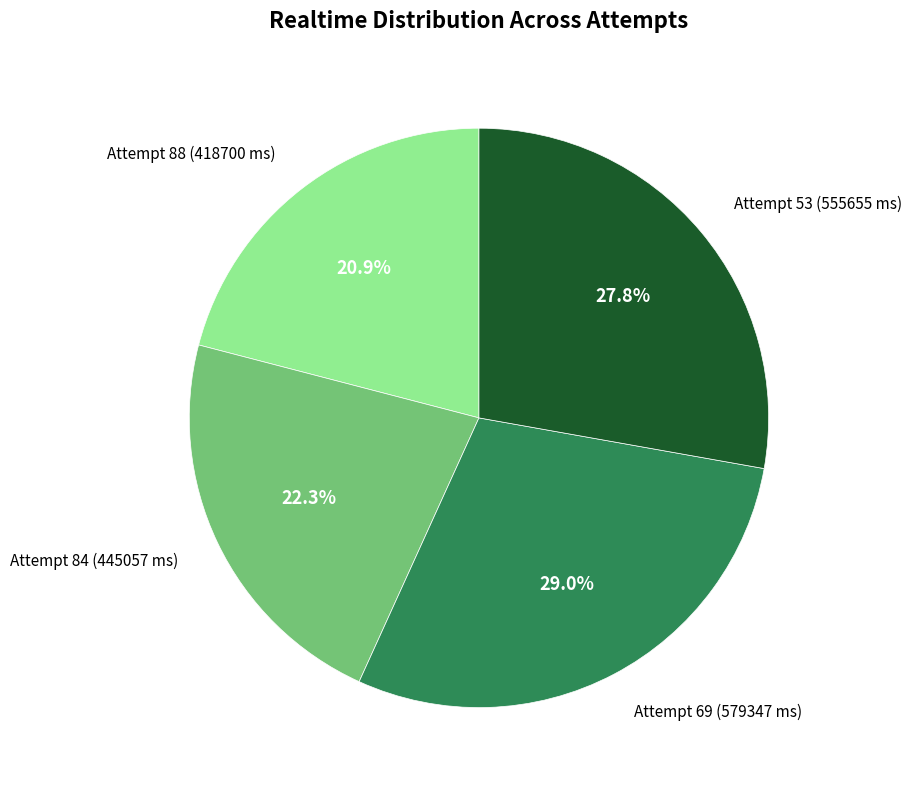

The Attempt 53 (555655 ms) slice represents 28% of the pie. True or false?

True